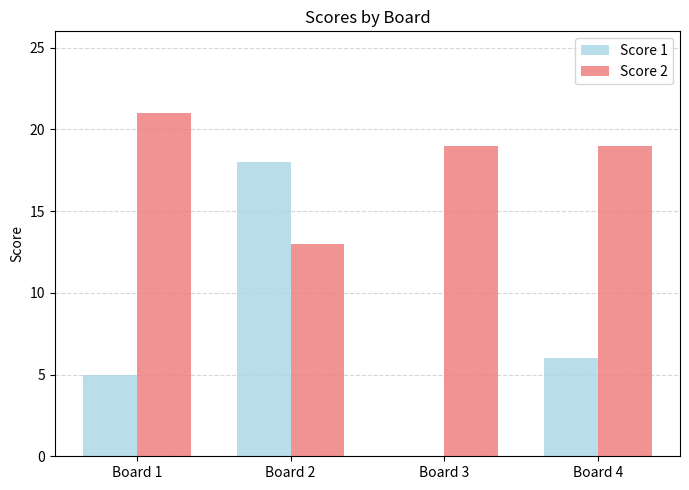

At which category does the chart reach its peak across all series?

Board 1